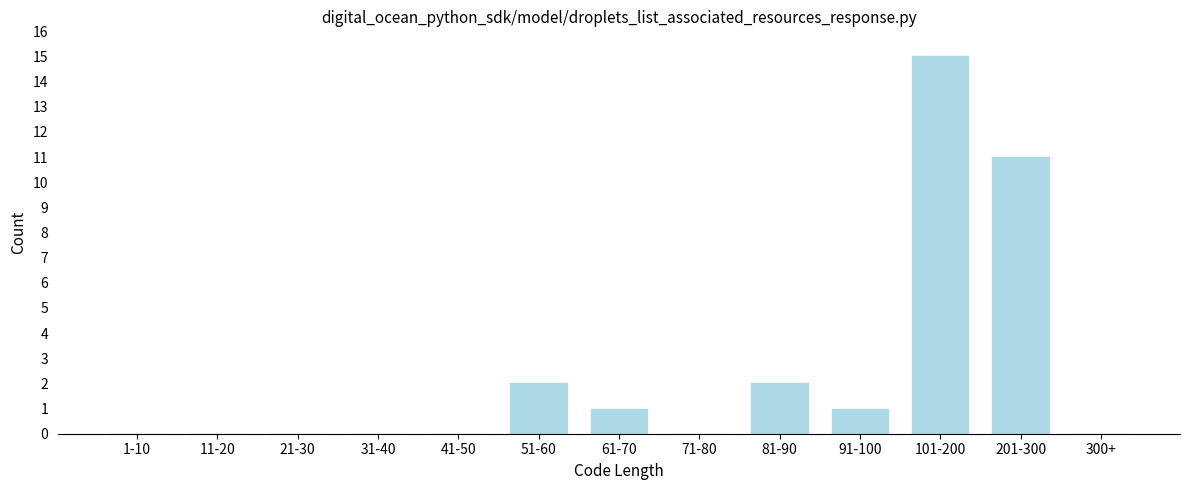

Reading left to right, extract all data points from this chart.

1-10=0	11-20=0	21-30=0	31-40=0	41-50=0	51-60=2	61-70=1	71-80=0	81-90=2	91-100=1	101-200=15	201-300=11	300+=0